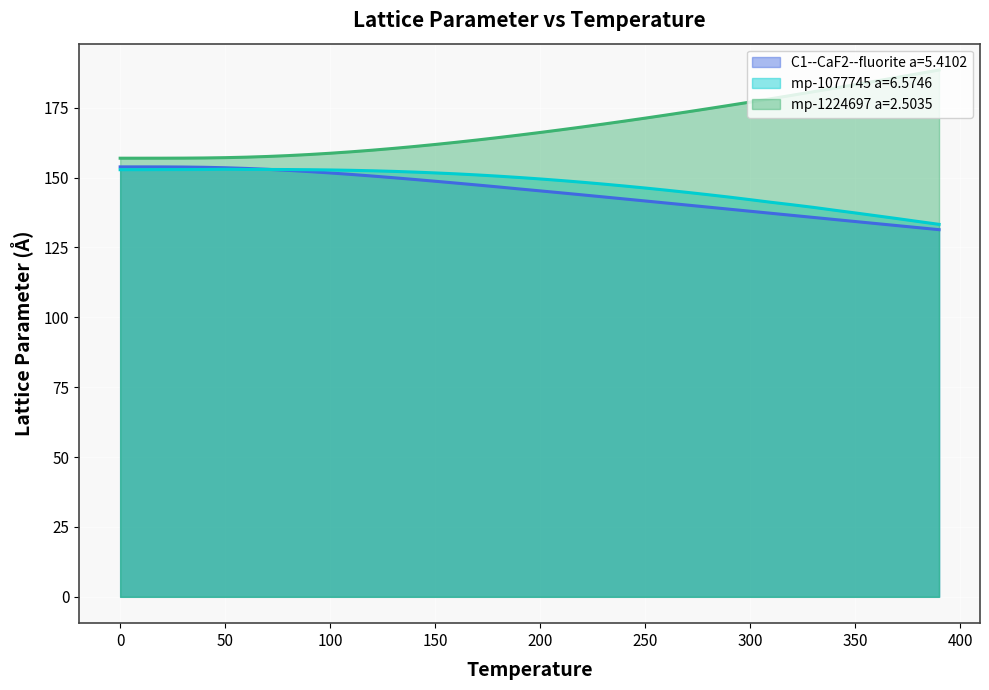

How many lines are shown in the chart?

3